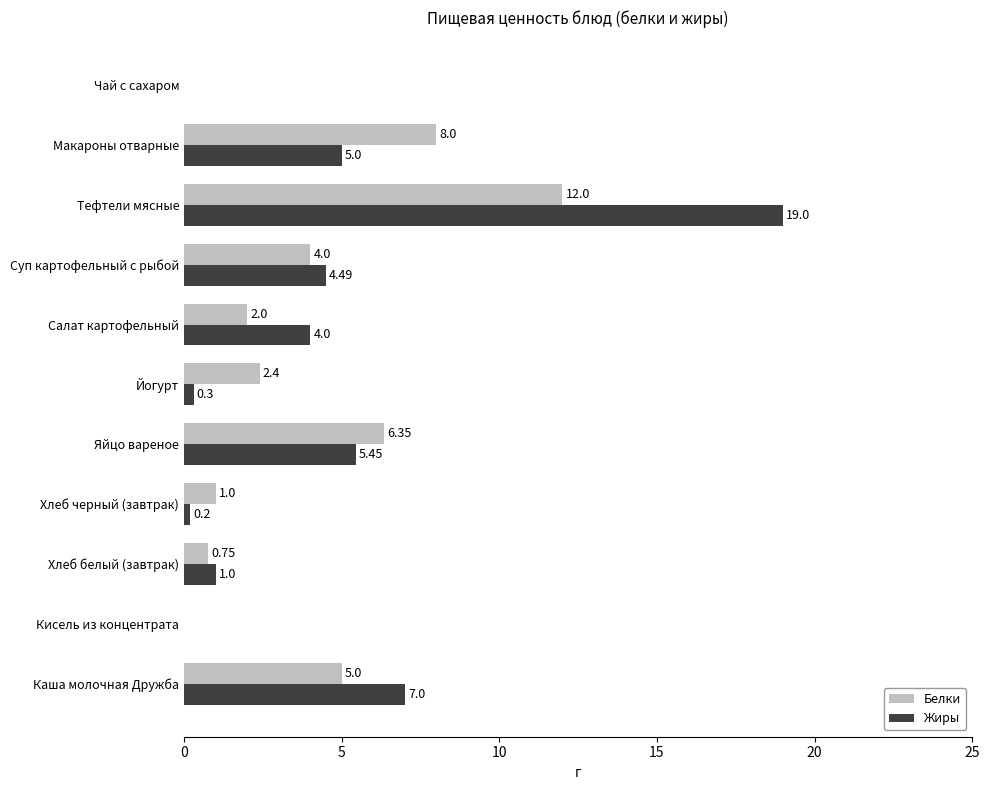

At which label is Белки closest to 6?

Яйцо вареное